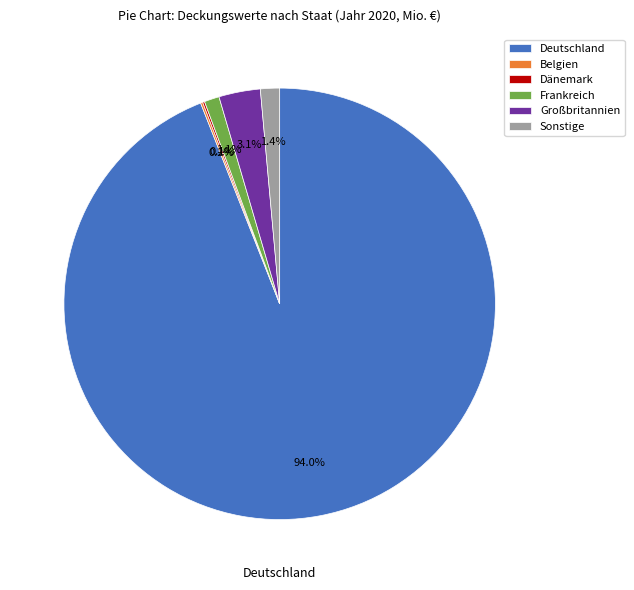

Which category has the biggest portion of the pie?

Deutschland